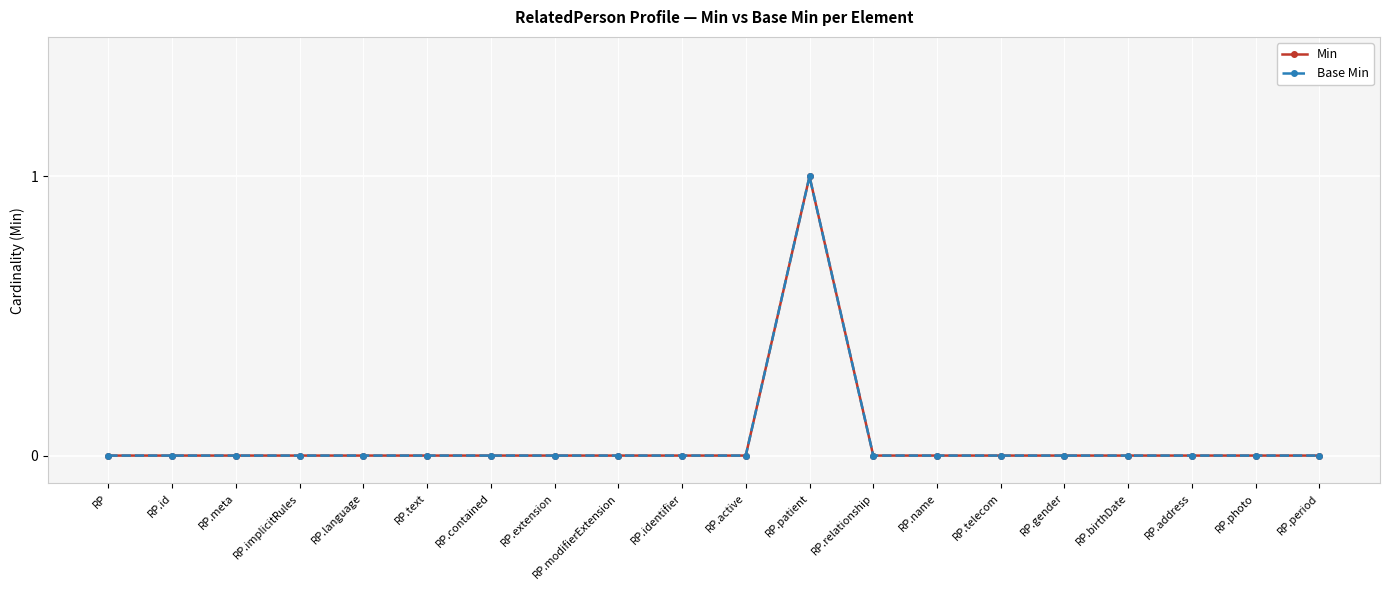

Which series has the largest total across all categories?

Min